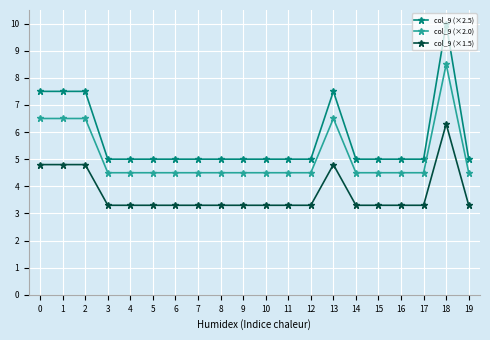

How many lines are shown in the chart?

3